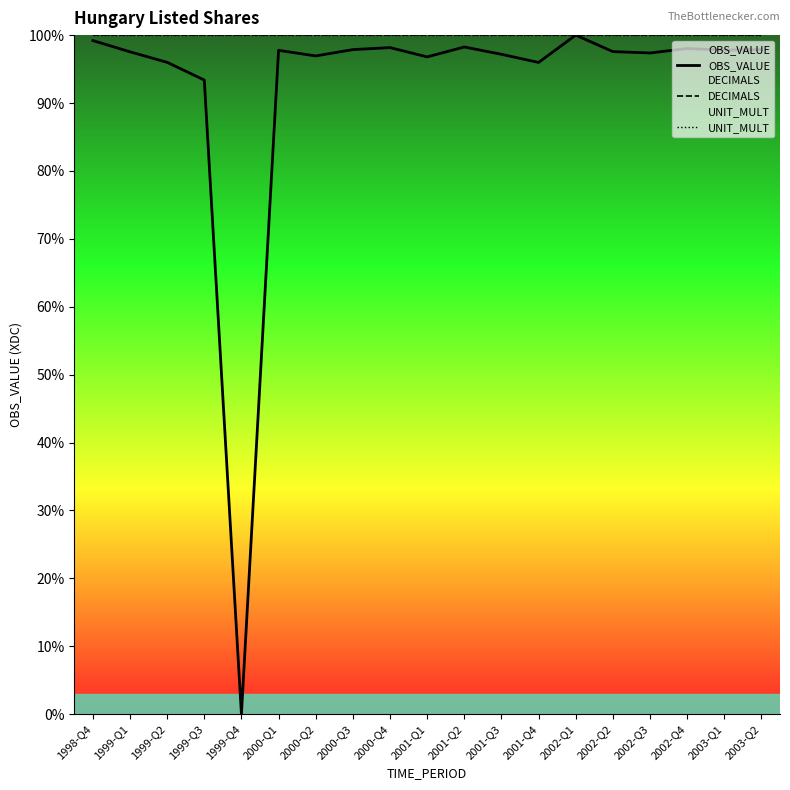

What is the greatest value displayed?

100.0